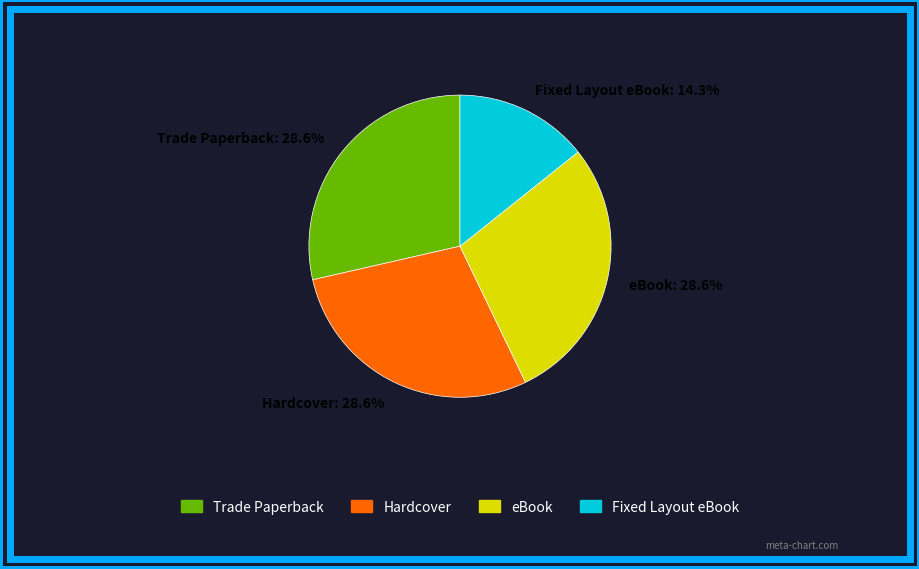

Which has a higher value, Trade Paperback: 28.6% or Fixed Layout eBook: 14.3%?

Trade Paperback: 28.6%